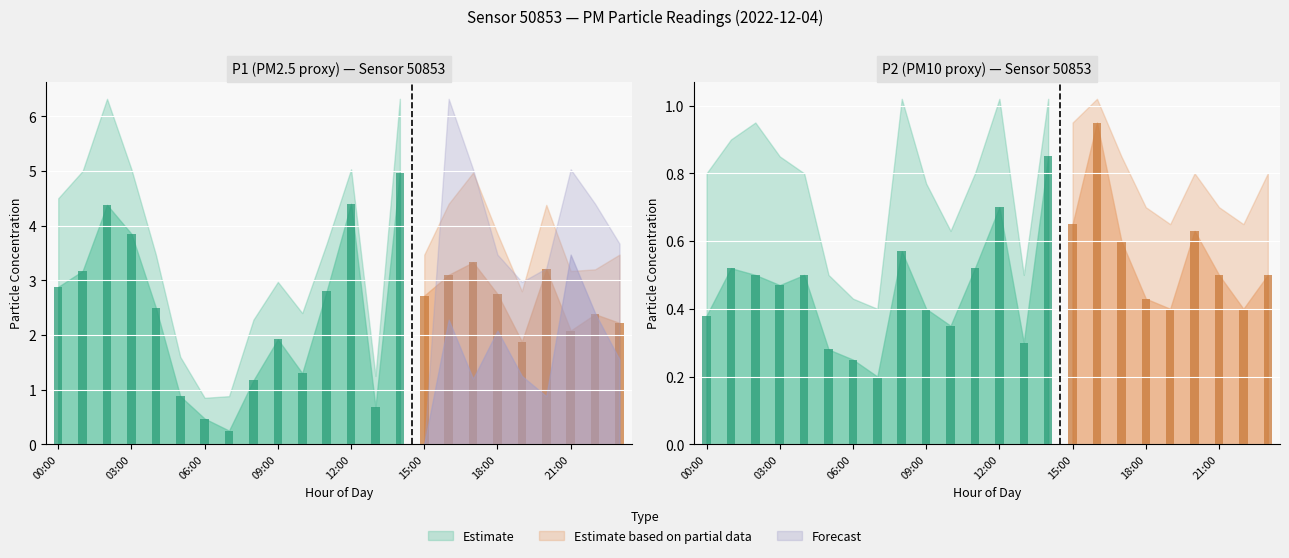

What is the label of the 23rd bar from the right?

01:00